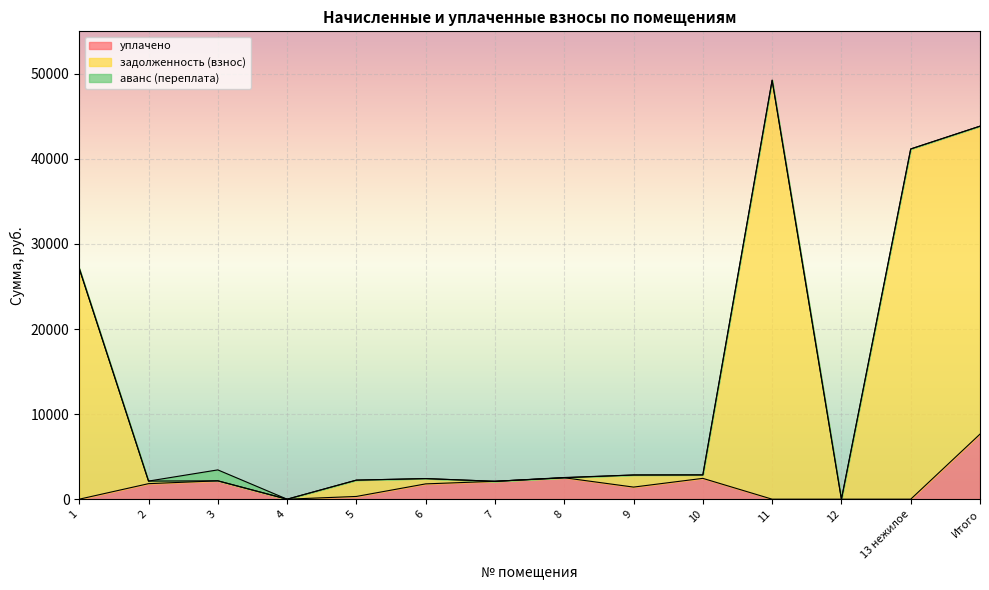

True or false: задолженность (взнос) has a value of 41172.7 at 13 нежилое.

True